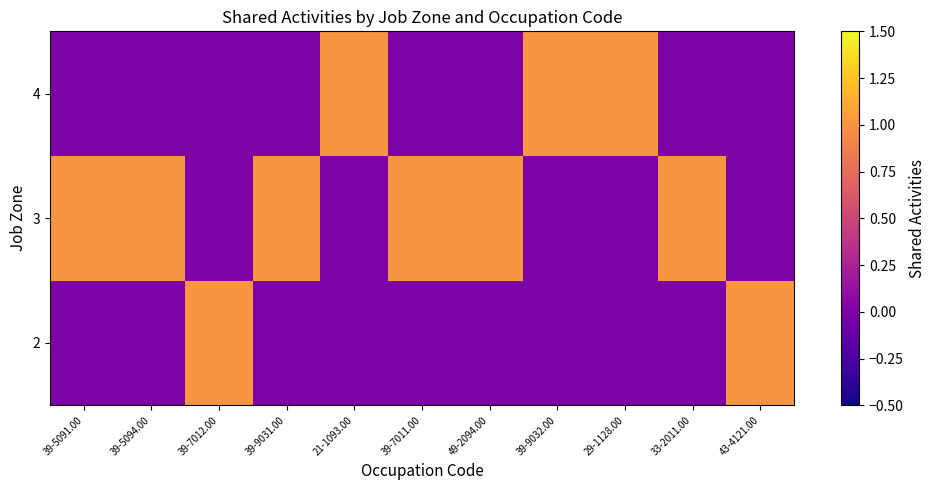

List the series in order of their peak value, lowest first.

2, 3, 4